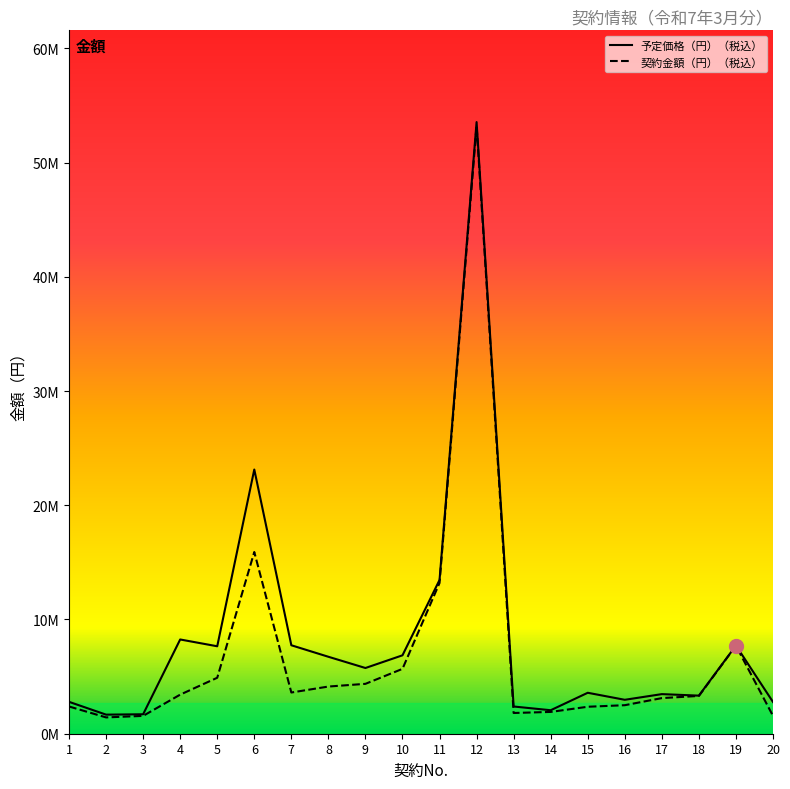

Between 3 and 15, which is larger?

15